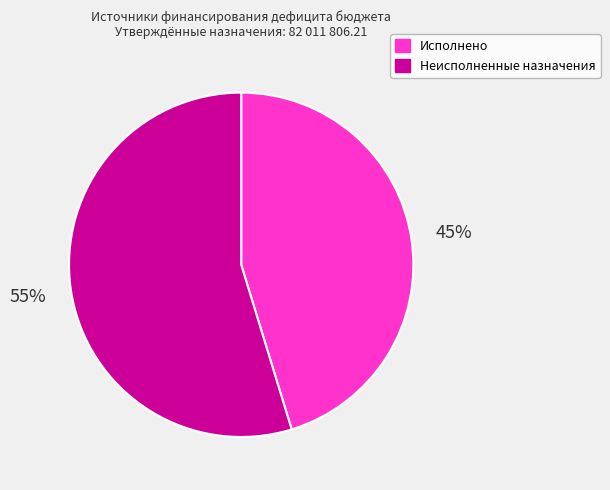

Do Исполнено and Неисполненные назначения together represent more than half of the pie?

Yes